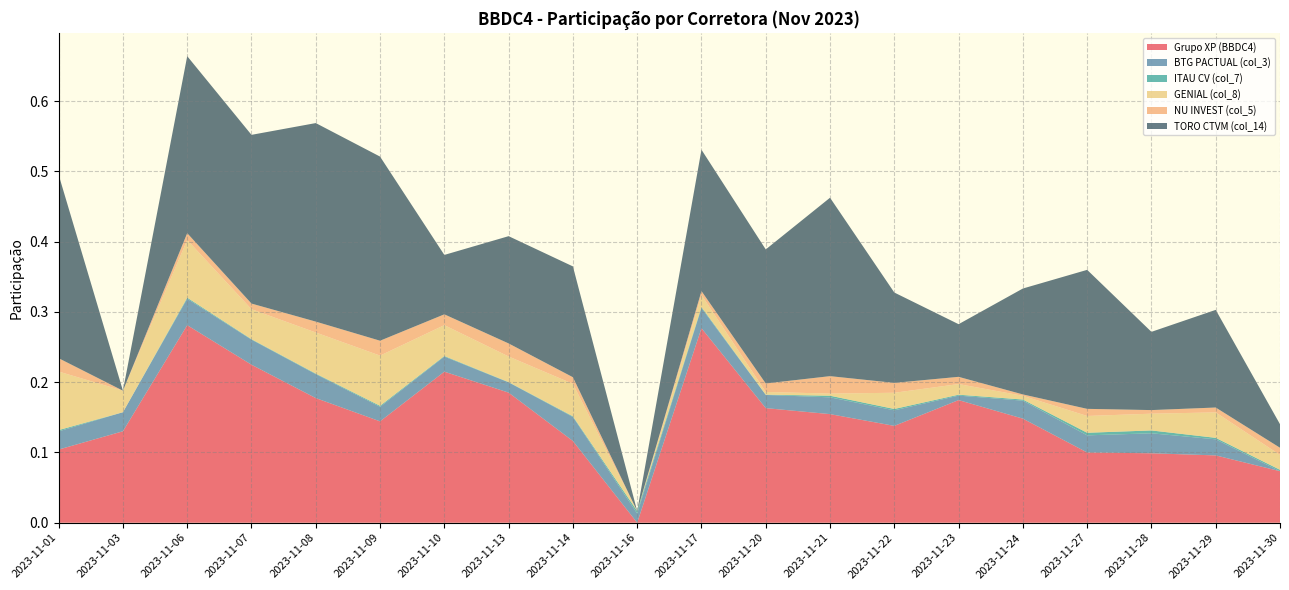

Reading left to right, extract all data points from this chart.

Grupo XP (BBDC4): 0.1	0.1	0.3	0.2	0.2	0.1	0.2	0.2	0.1	0.0	0.3	0.2	0.2	0.1	0.2	0.1	0.1	0.1	0.1	0.1
BTG PACTUAL (col_3): 0.0	0.0	0.0	0.0	0.0	0.0	0.0	0.0	0.0	0.0	0.0	0.0	0.0	0.0	0.0	0.0	0.0	0.0	0.0	0.0
ITAU CV (col_7): 0.0	0.0	0.0	0.0	0.0	0.0	0.0	0.0	0.0	0.0	0.0	0.0	0.0	0.0	0.0	0.0	0.0	0.0	0.0	0.0
GENIAL (col_8): 0.1	0.0	0.1	0.0	0.1	0.1	0.0	0.0	0.0	0.0	0.0	0.0	0.0	0.0	0.0	0.0	0.0	0.0	0.0	0.0
NU INVEST (col_5): 0.0	0.0	0.0	0.0	0.0	0.0	0.0	0.0	0.0	0.0	0.0	0.0	0.0	0.0	0.0	0.0	0.0	0.0	0.0	0.0
TORO CTVM (col_14): 0.3	0.0	0.3	0.2	0.3	0.3	0.1	0.2	0.2	0.0	0.2	0.2	0.3	0.1	0.1	0.2	0.2	0.1	0.1	0.0